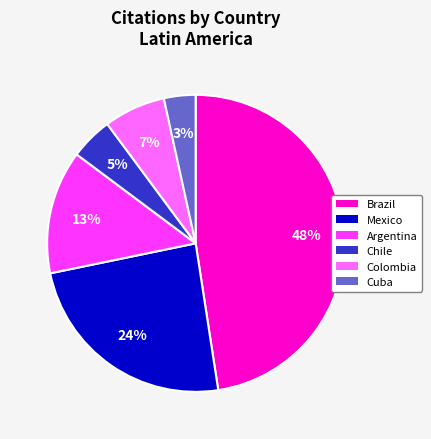

Between Chile and Brazil, which is larger?

Brazil